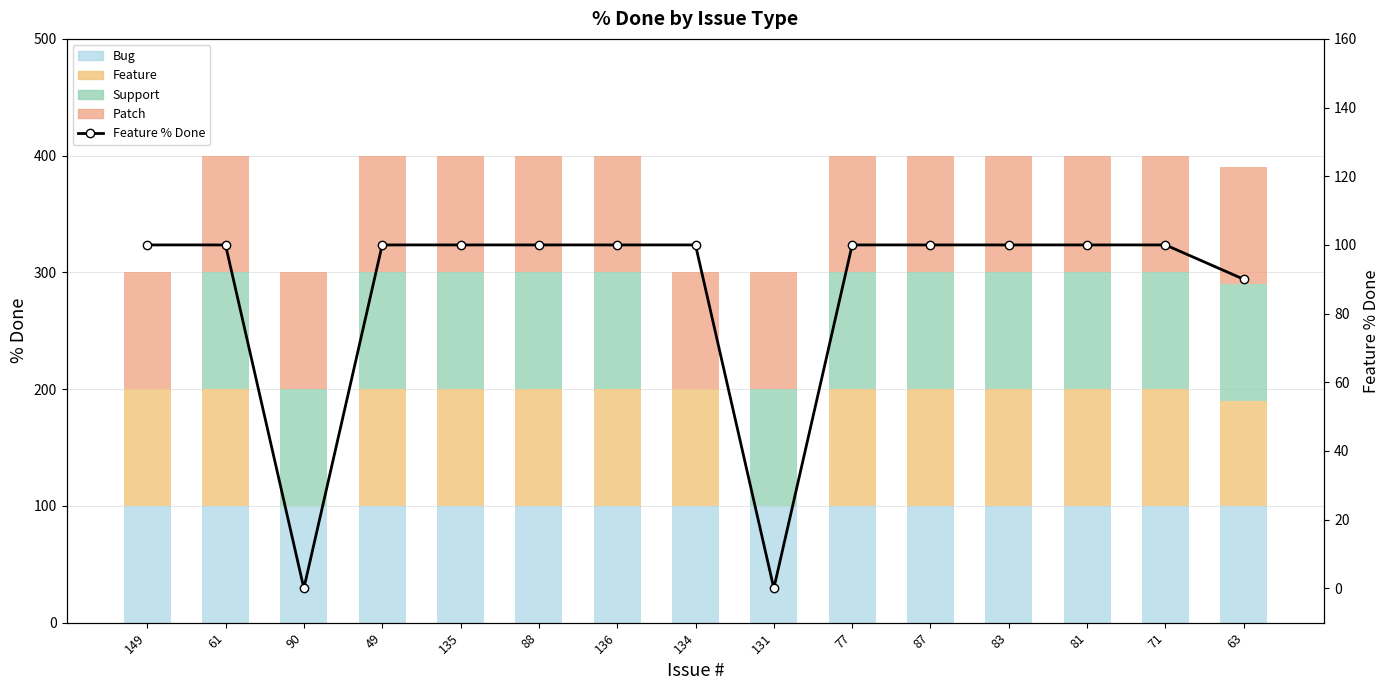

Reading left to right, what are all the values shown in this chart?

Bug: 149=100	61=100	90=100	49=100	135=100	88=100	136=100	134=100	131=100	77=100	87=100	83=100	81=100	71=100	63=100
Feature: 149=100	61=100	90=0	49=100	135=100	88=100	136=100	134=100	131=0	77=100	87=100	83=100	81=100	71=100	63=90
Support: 149=0	61=100	90=100	49=100	135=100	88=100	136=100	134=0	131=100	77=100	87=100	83=100	81=100	71=100	63=100
Patch: 149=100	61=100	90=100	49=100	135=100	88=100	136=100	134=100	131=100	77=100	87=100	83=100	81=100	71=100	63=100
Feature % Done: 149=100	61=100	90=0	49=100	135=100	88=100	136=100	134=100	131=0	77=100	87=100	83=100	81=100	71=100	63=90